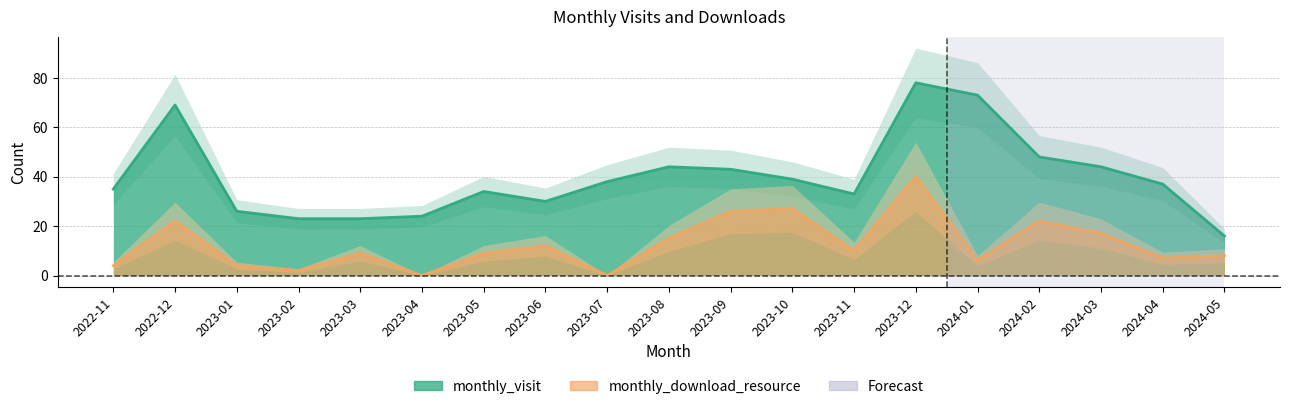

List the labels in order of monthly_download_resource value, largest first.

2023-12, 2023-10, 2023-09, 2022-12, 2024-02, 2024-03, 2023-08, 2023-06, 2023-11, 2023-03, 2023-05, 2024-05, 2024-04, 2024-01, 2022-11, 2023-01, 2023-02, 2023-04, 2023-07